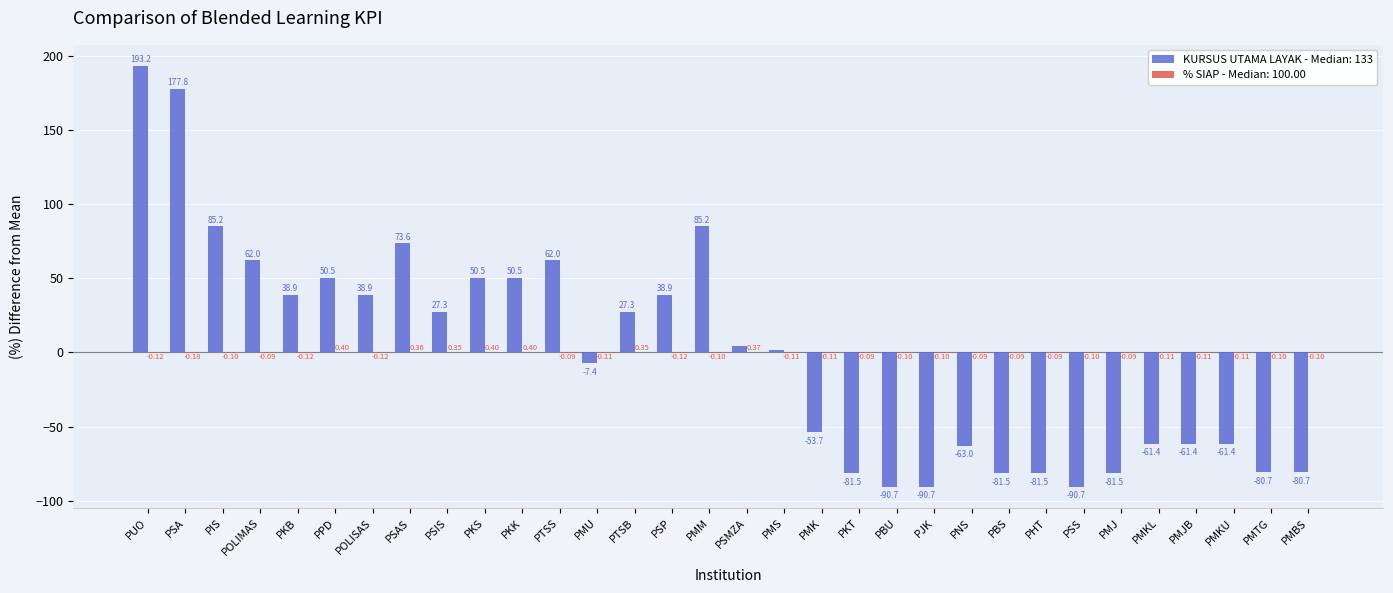

Where does the KURSUS UTAMA LAYAK - Median: 133 series first go above 4?

PUO